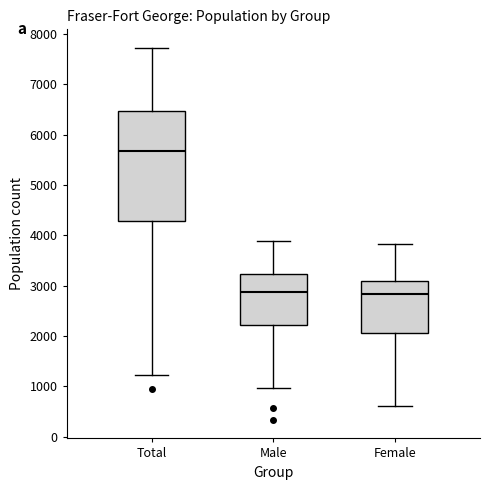

Which box is the tallest, from its lower edge to its upper edge?

Total